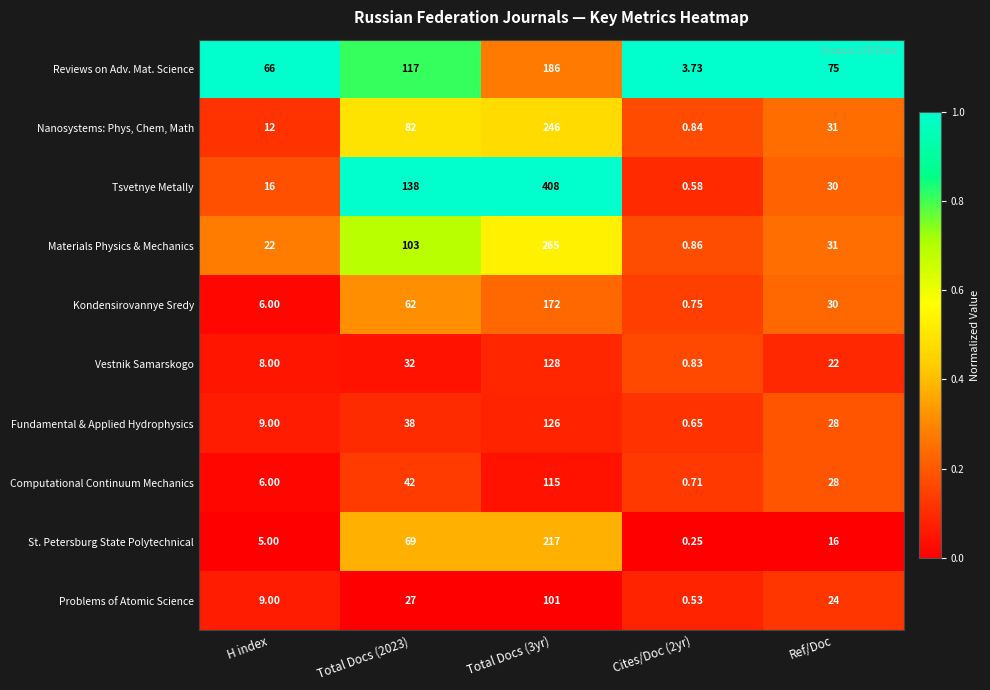

Between Cites/Doc (2yr) and Ref/Doc, which series saw the biggest shift?

Reviews on Adv. Mat. Science